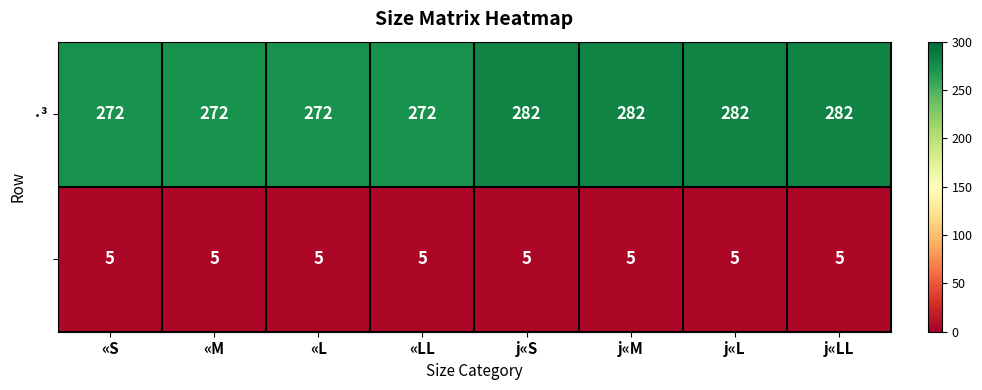

What is the difference between the highest and lowest values at «L?

267